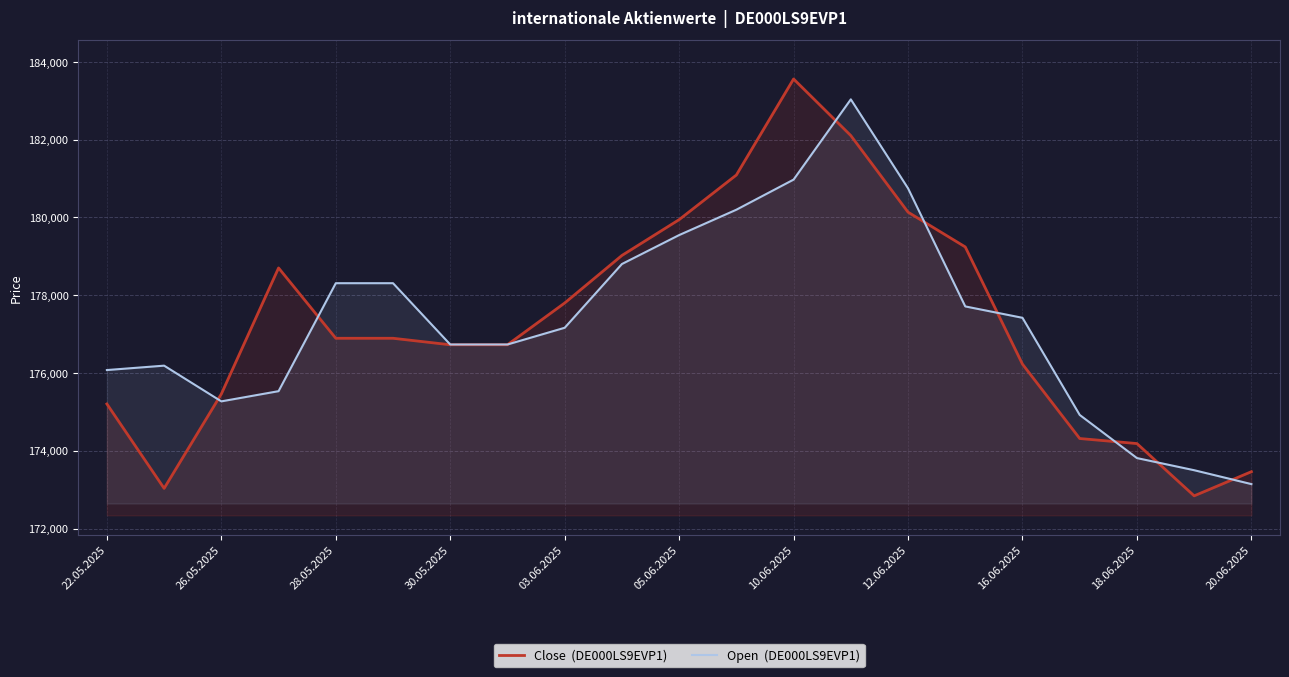

What is the spread (max minus min) of values at 05.06.2025?

397